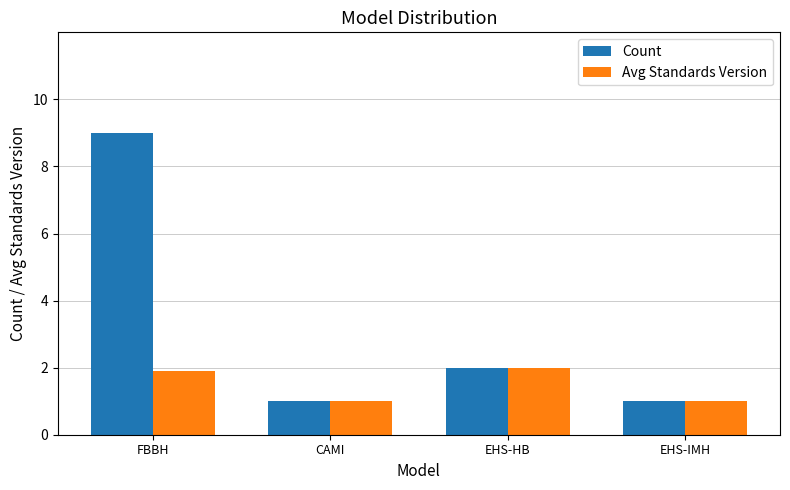

What is the label of the 4th bar from the right?

FBBH